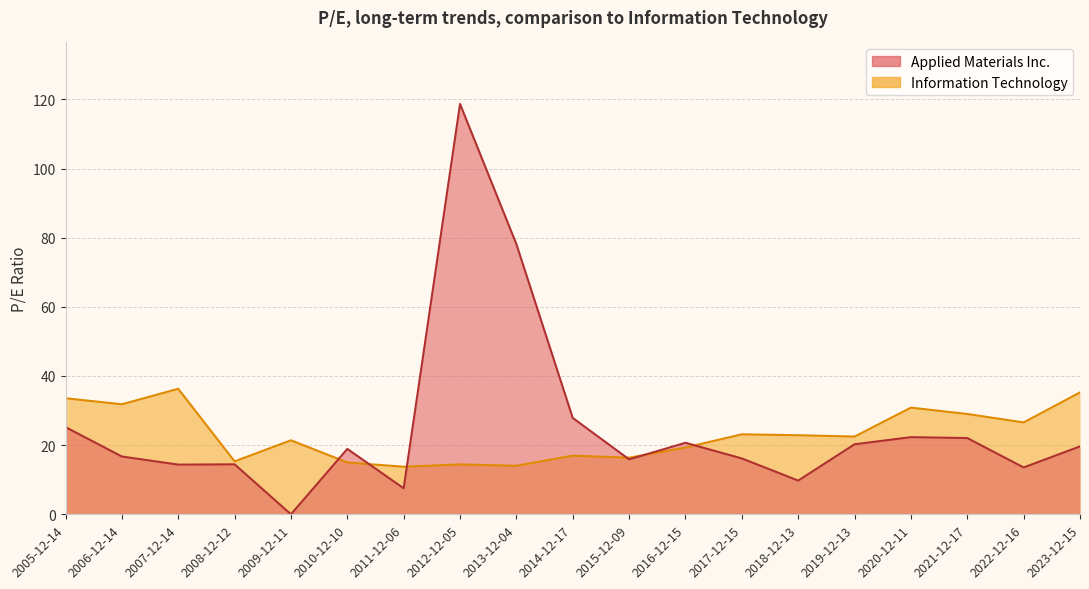

Does the chart have visible grid lines?

Yes